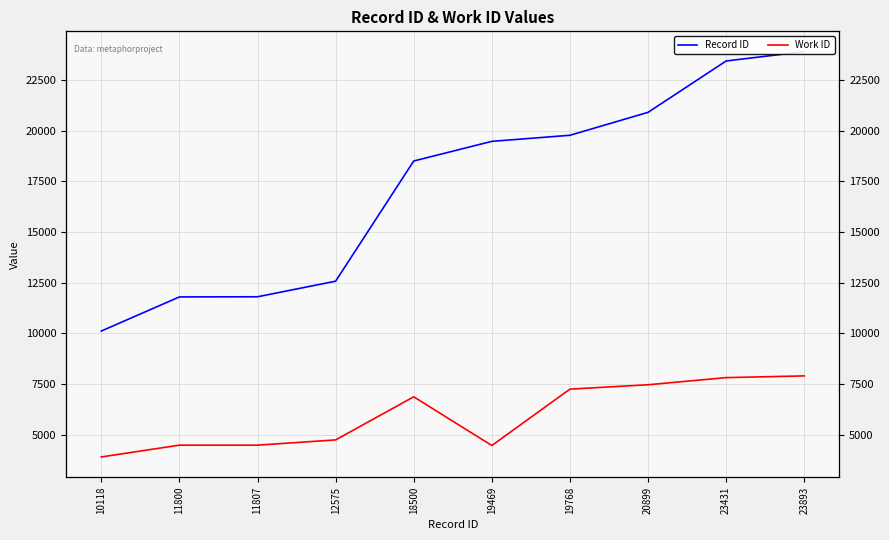

What is the average value of the Work ID series?

5945